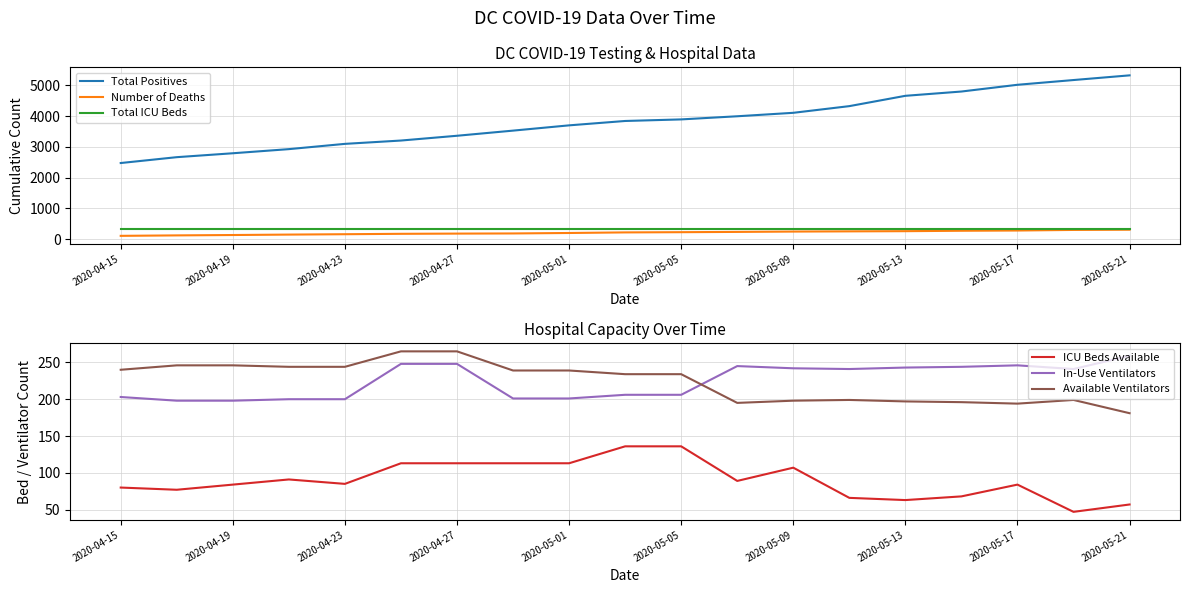

What position from the right is 17?

2